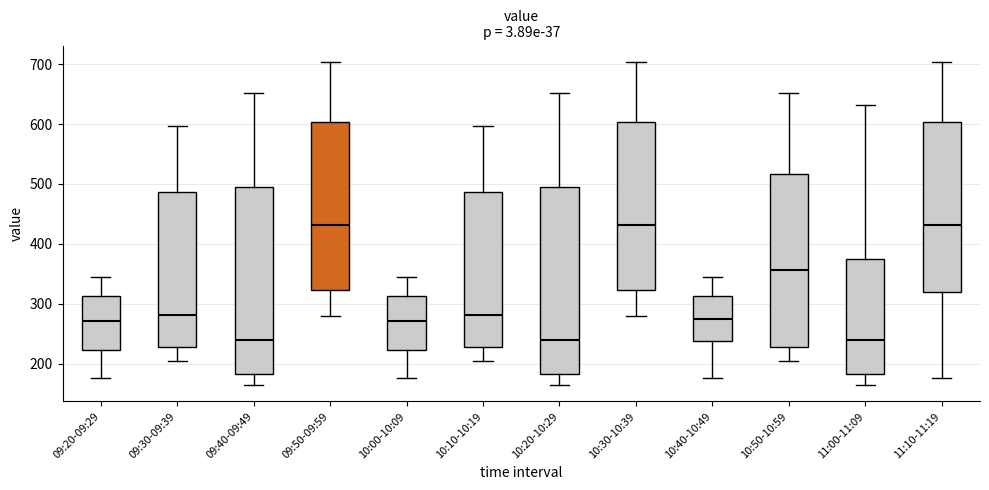

Where does the median line of the box for 09:50-09:59 sit on the y-axis? The values are not printed on the chart, so give them approximately, as read against the axis.

430